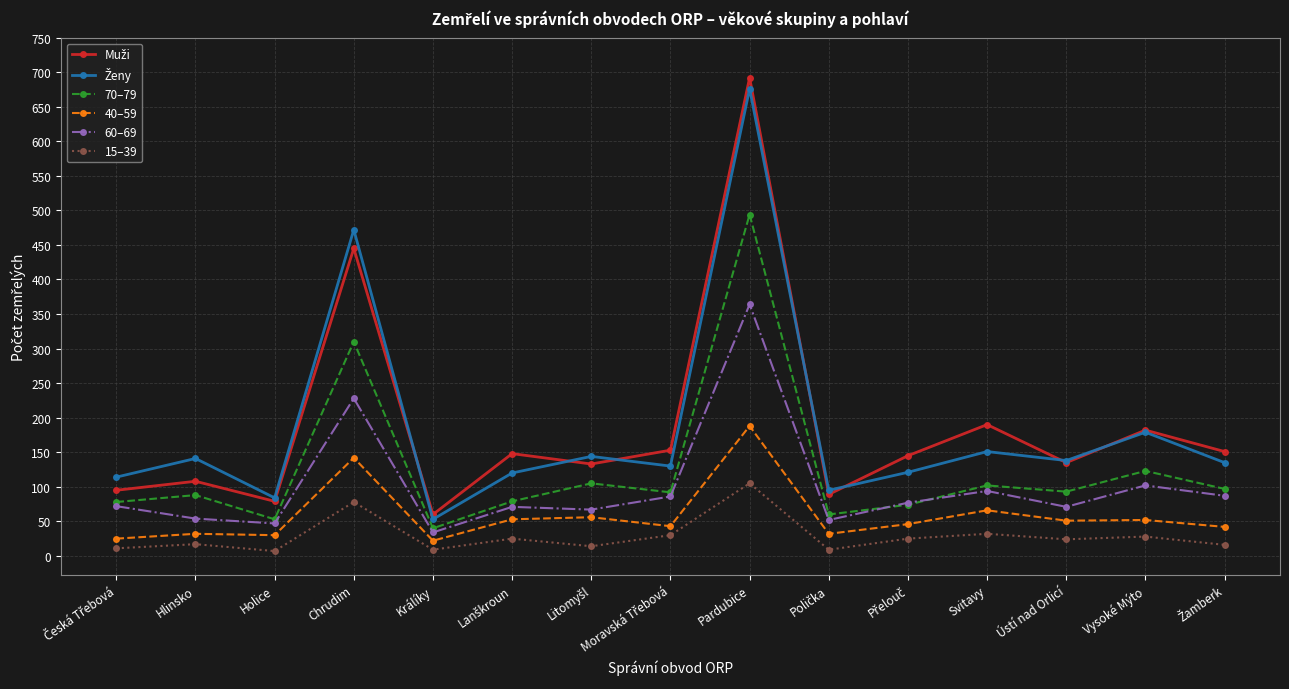

Which category has the highest value in the 60–69 series?

Pardubice